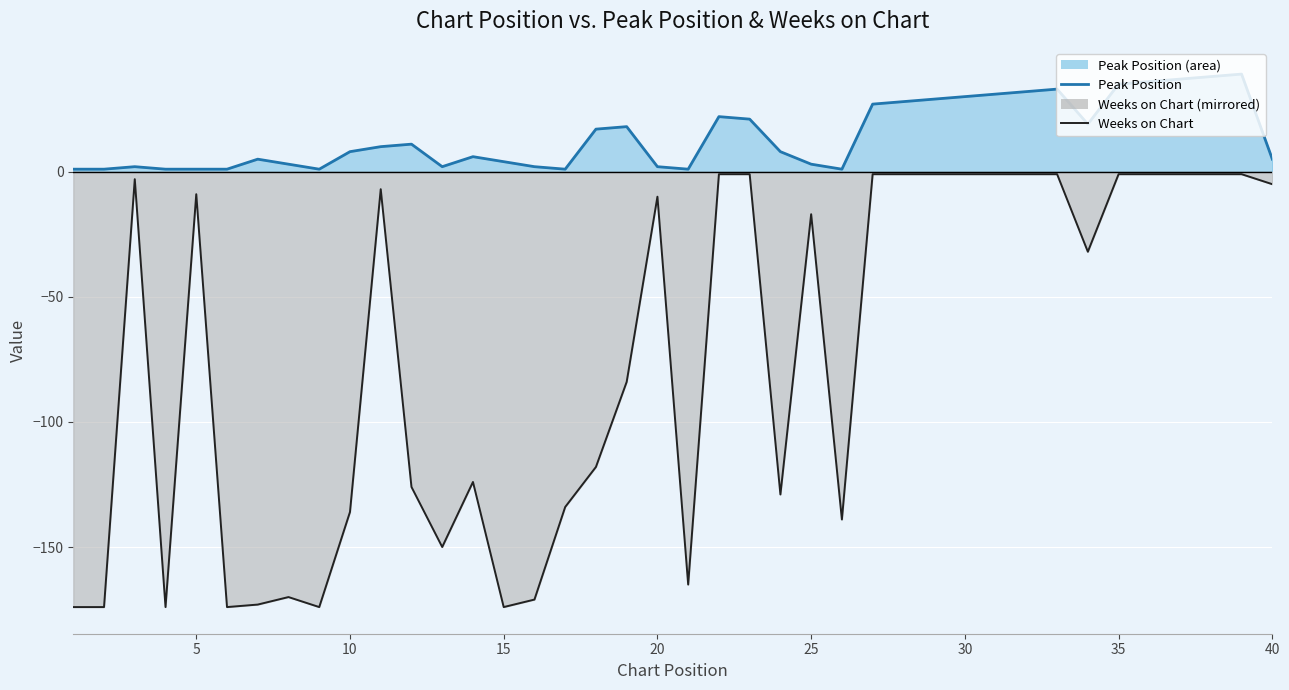

Rank the series by their average value, from lowest to highest.

Weeks on Chart line, Peak Position line